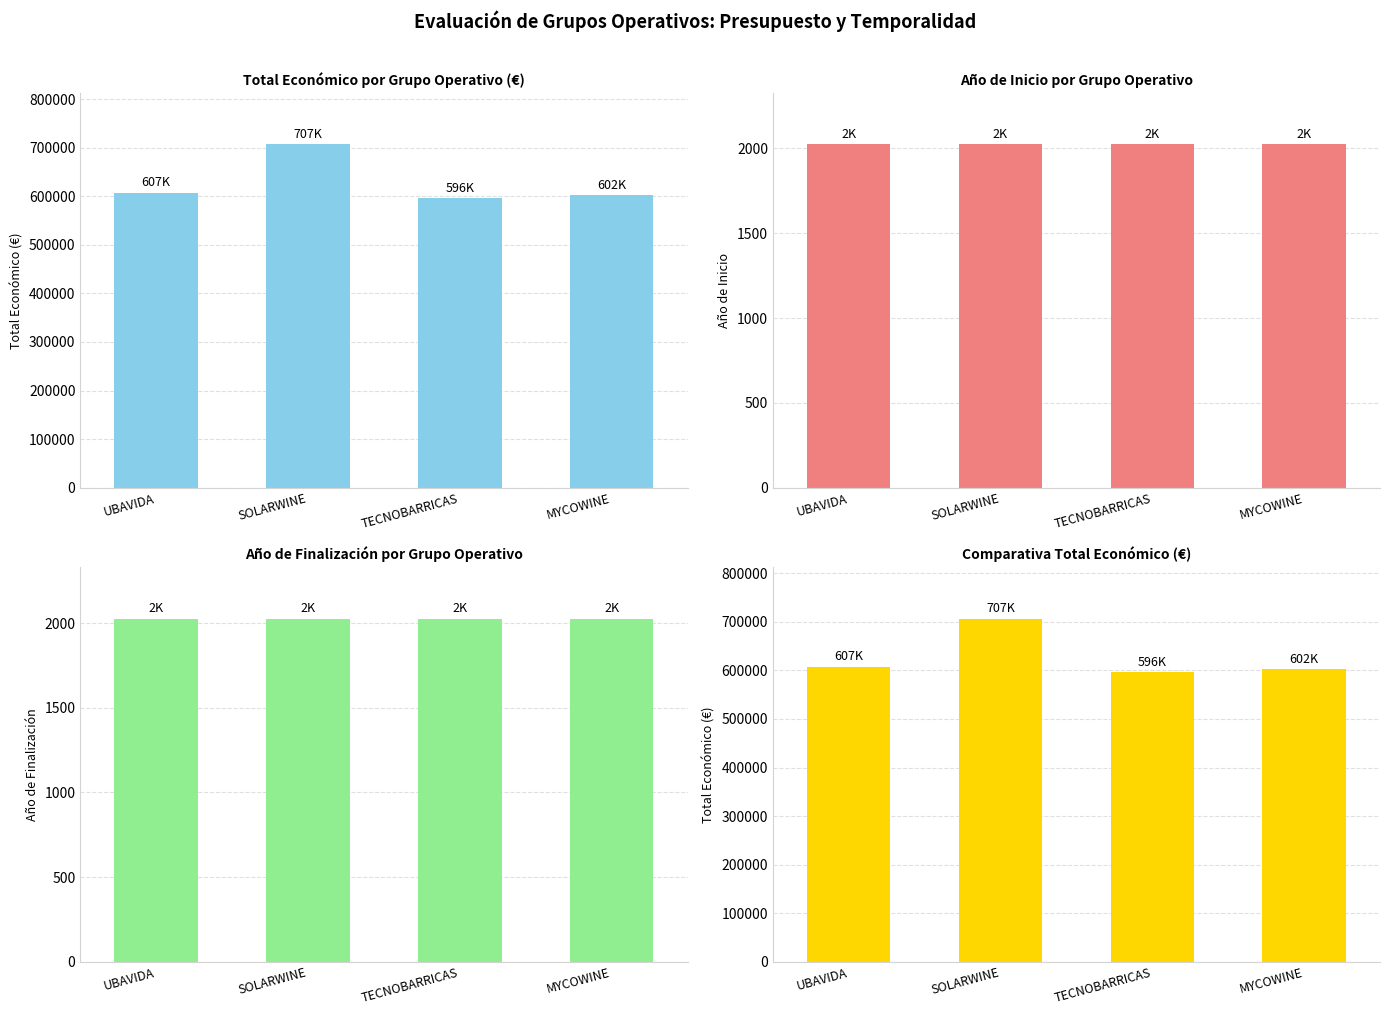

How many groups of bars are there?

4